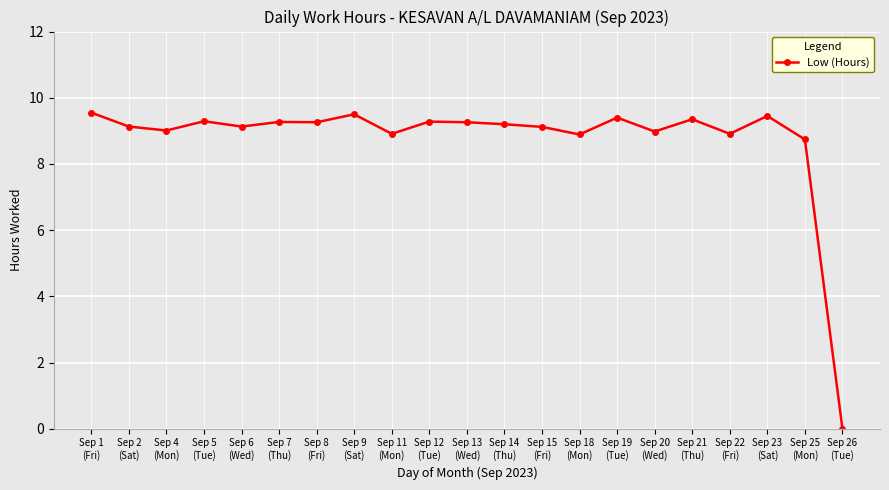

What is the greatest value displayed?

9.6